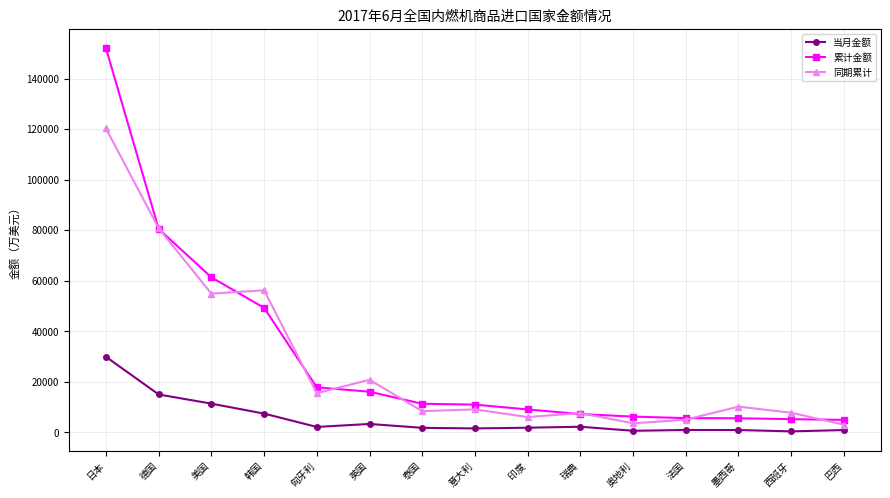

Rank the series at 韩国 from lowest to highest value.

当月金额, 累计金额, 同期累计